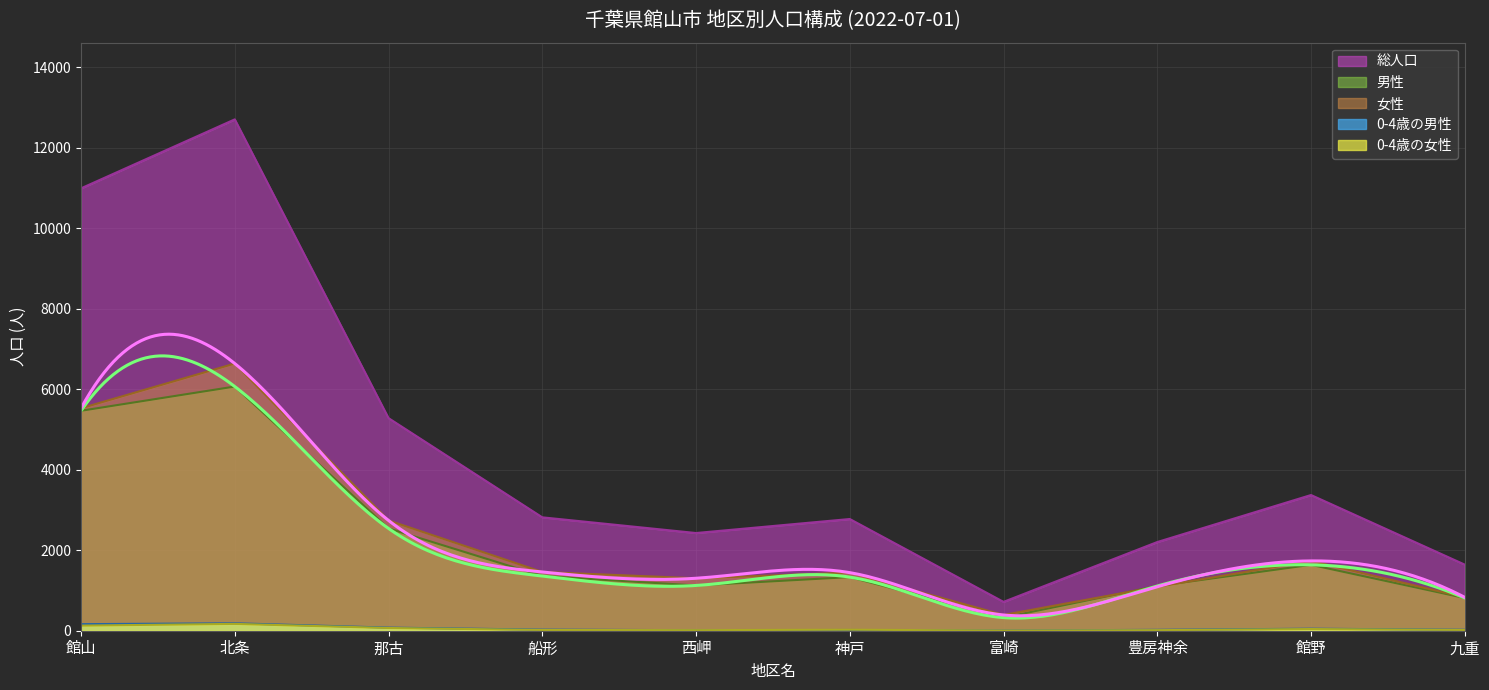

Which series has the widest spread of values?

総人口